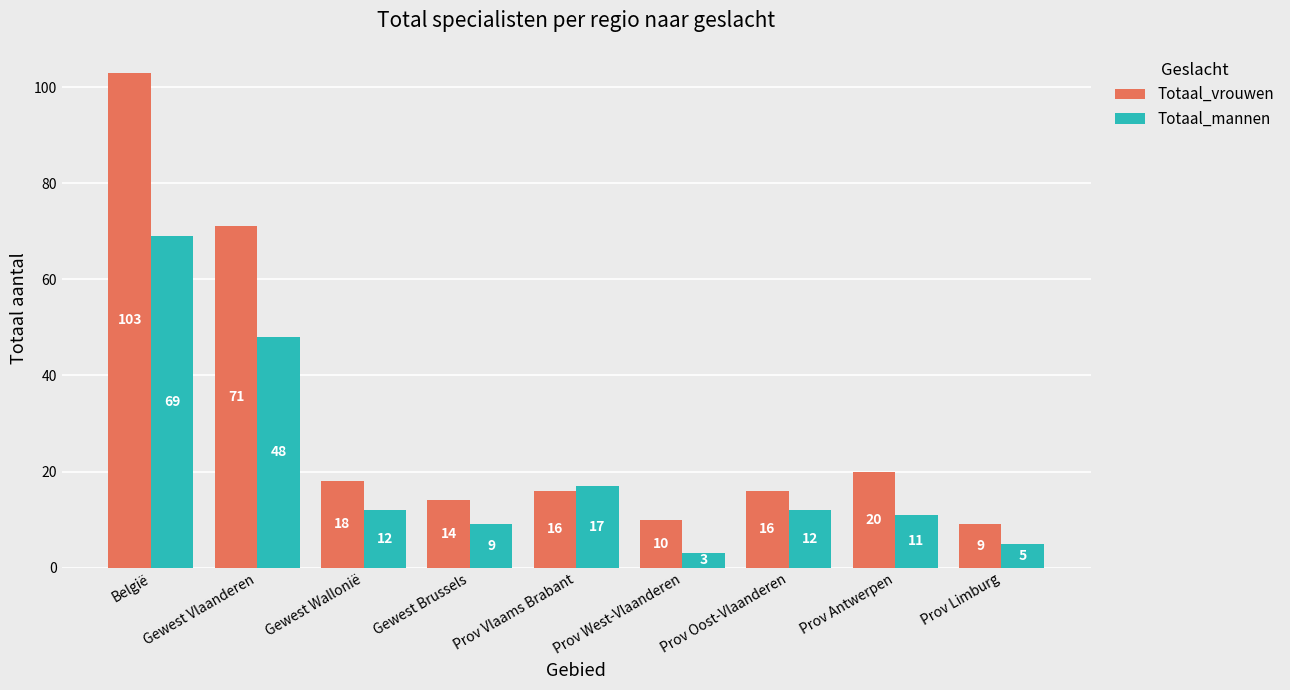

How many bars are there in each group?

2